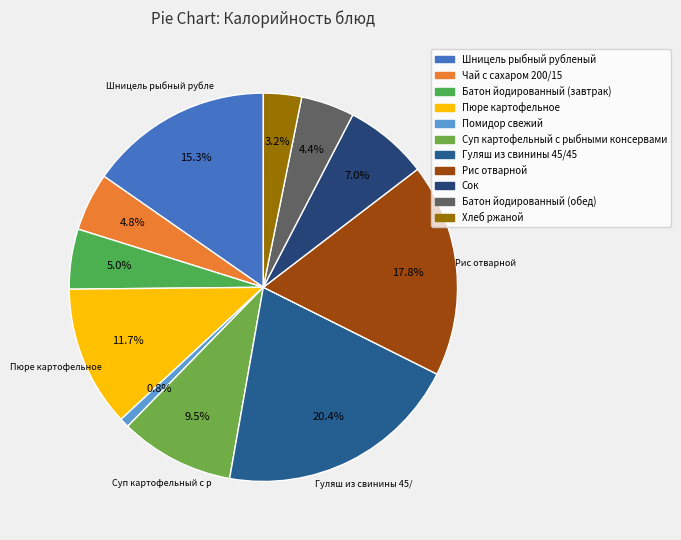

What percentage is the Рис отварной slice, to the nearest percent?

18%